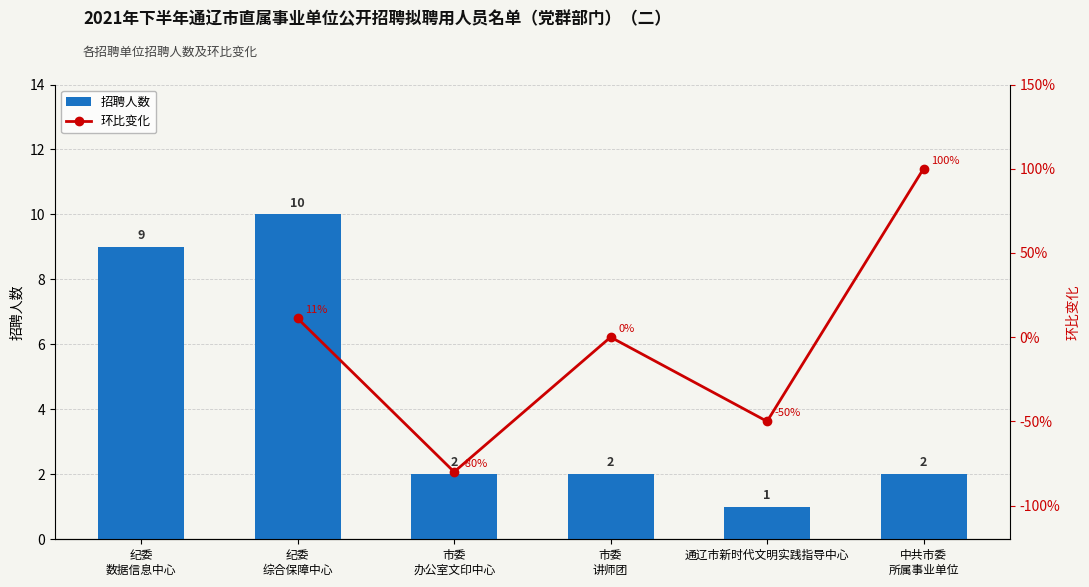

The value at 市委 办公室文印中心 is 1. True or false?

False